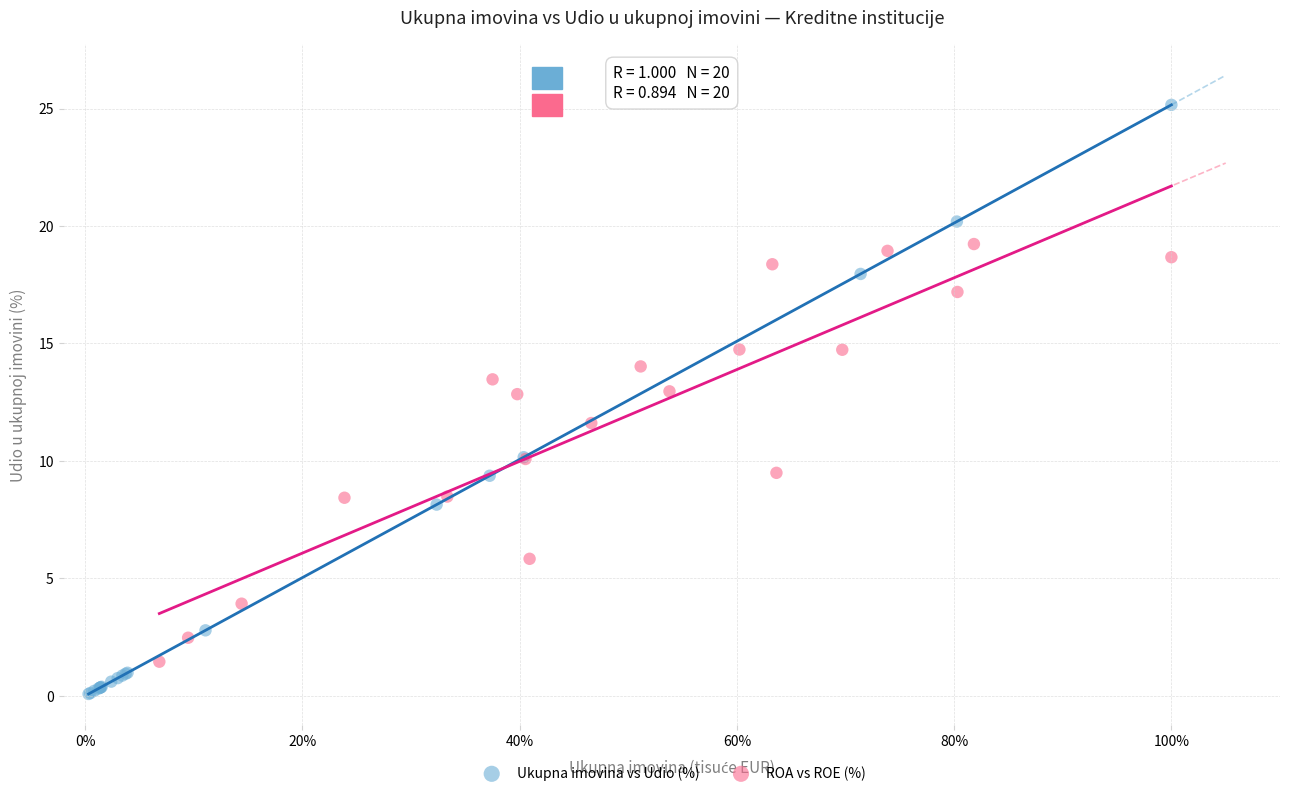

Which series has the widest spread of Y values?

Ukupna imovina vs Udio (%)